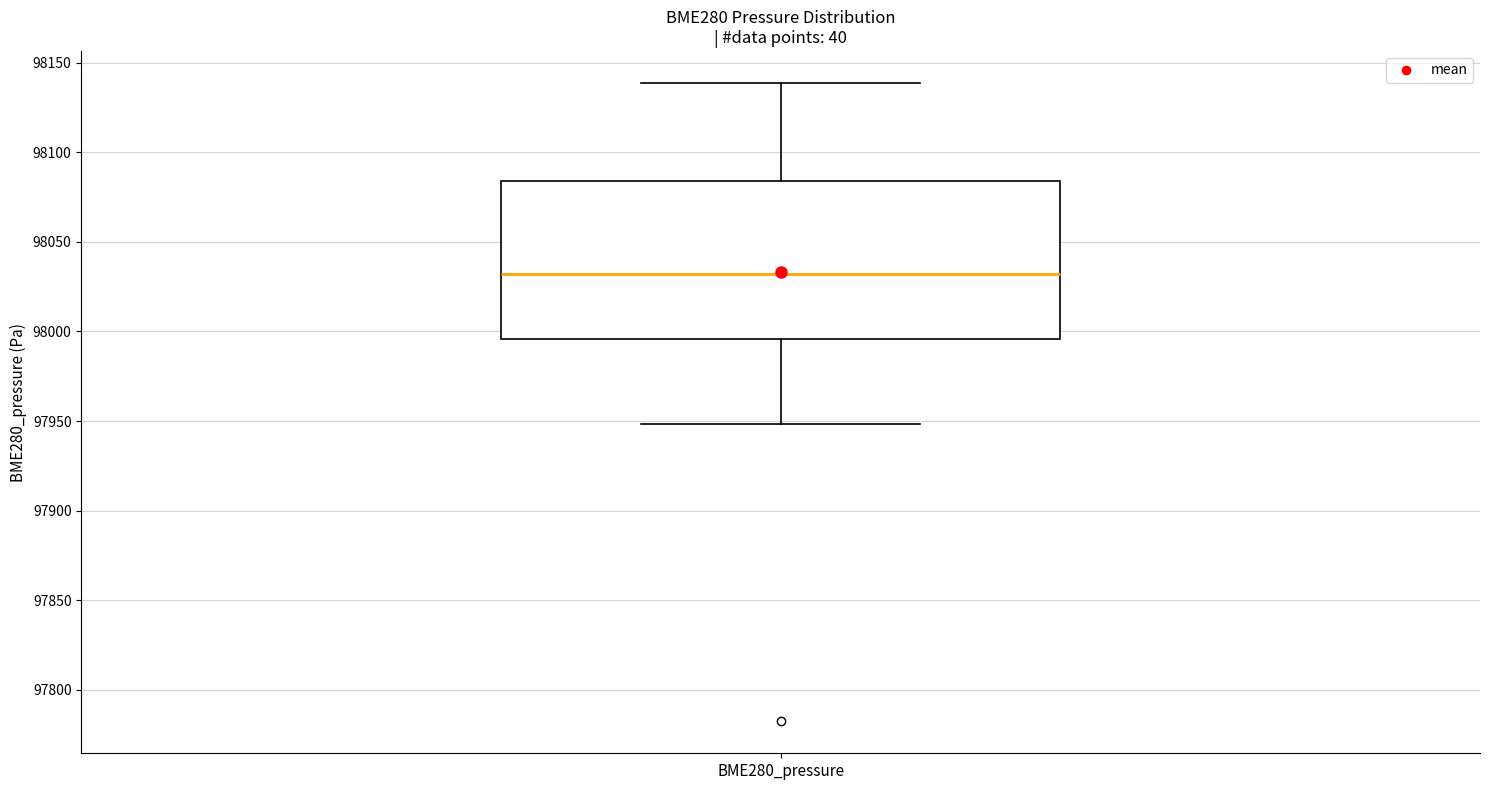

Where does the lower whisker of the box for BME280_pressure end on the y-axis? The values are not printed on the chart, so give them approximately, as read against the axis.

97950